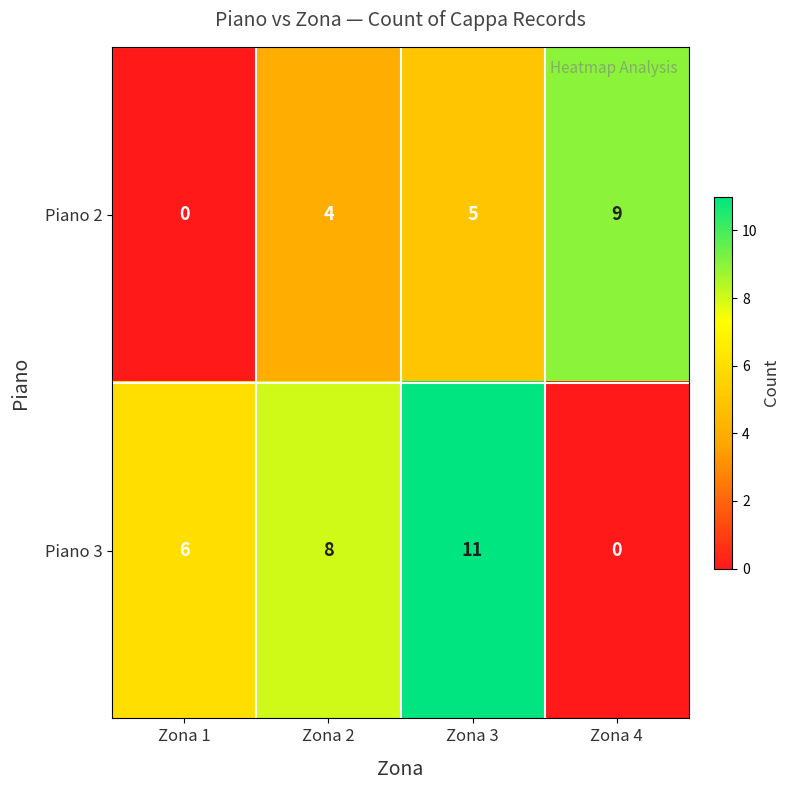

What value does the Piano 3 series have at Zona 1, to the nearest 10?

10